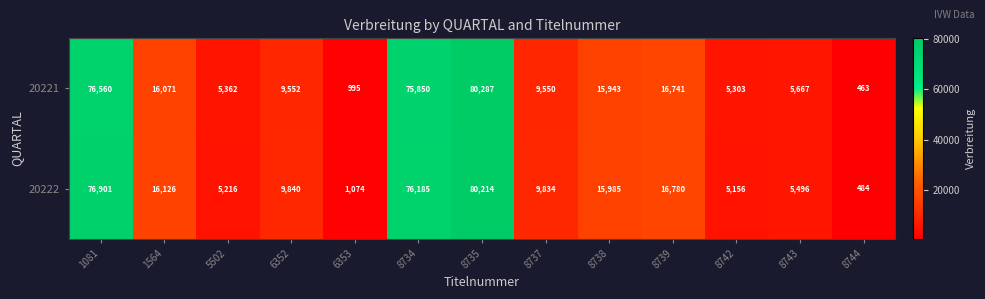

List the labels in order of 20222 value, smallest first.

8744, 6353, 8742, 5502, 8743, 8737, 6352, 8738, 1564, 8739, 8734, 1081, 8735